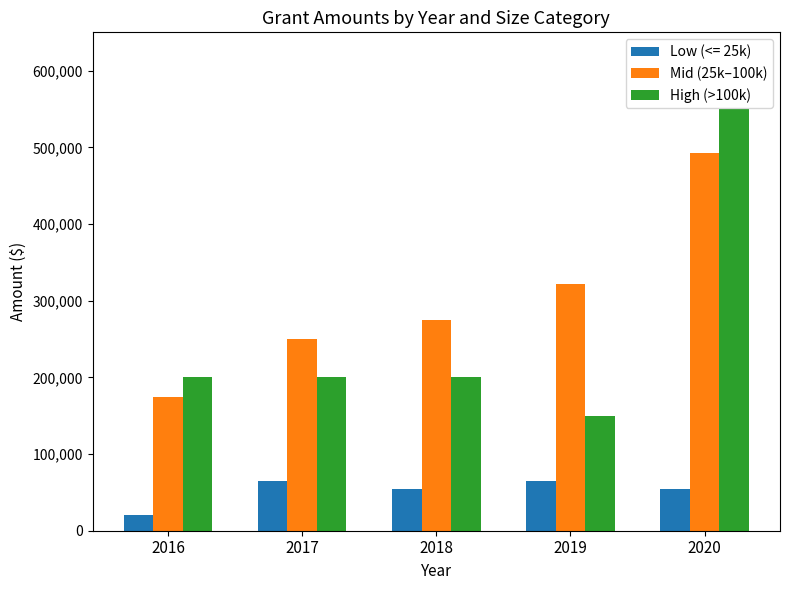

What value does the Mid (25k–100k) series have at 2016, to the nearest 10?

175000